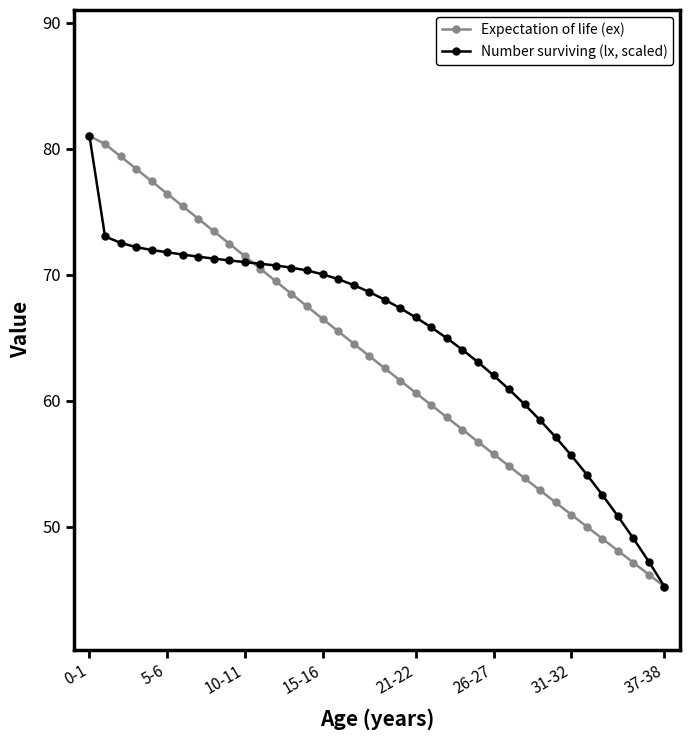

What are all the series names shown in the legend?

Expectation of life (ex), Number surviving (lx, scaled)